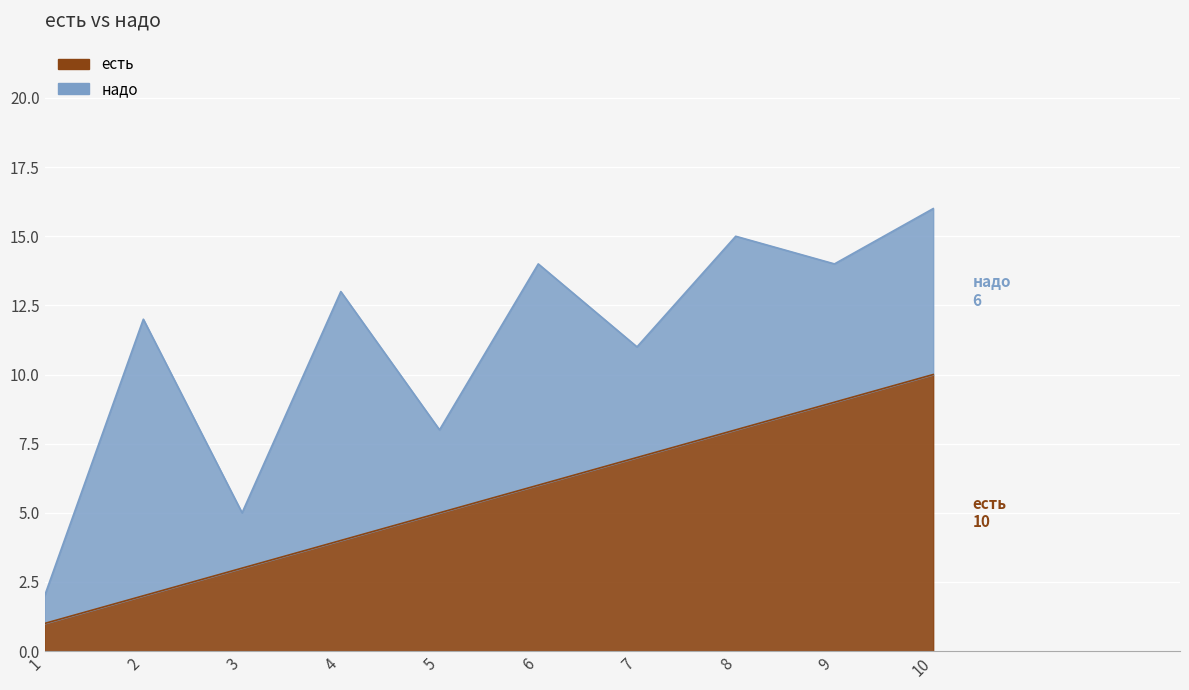

Between 3 and 1, which is larger?

3